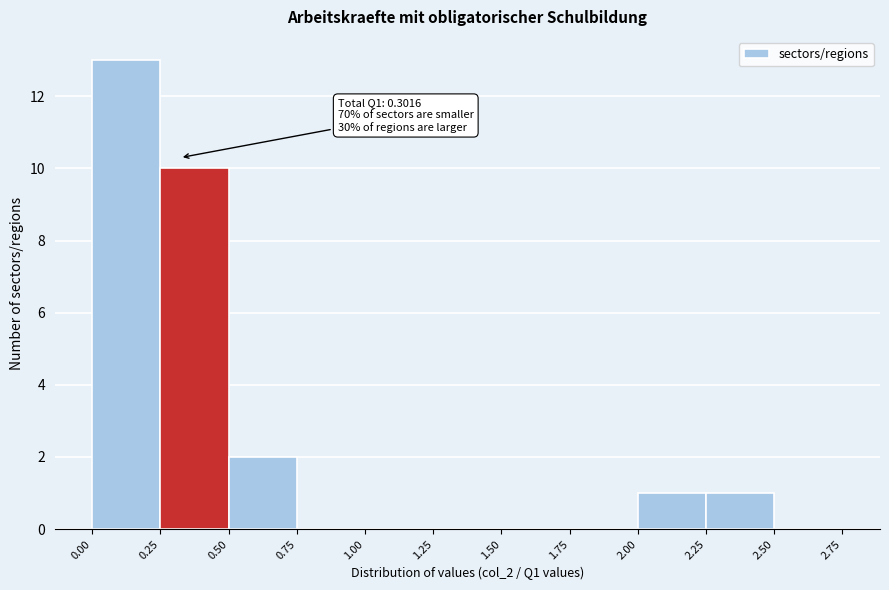

Over which range of the x-axis is the bar tallest?

0.00 to 0.25